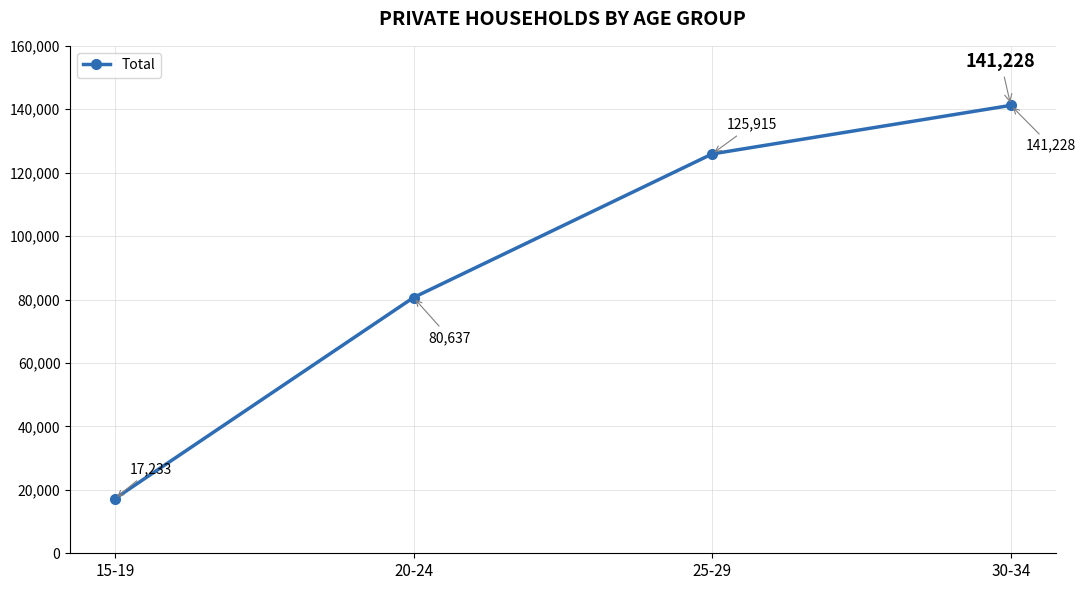

Reading left to right, extract all data points from this chart.

15-19=17233	20-24=80637	25-29=125915	30-34=141228